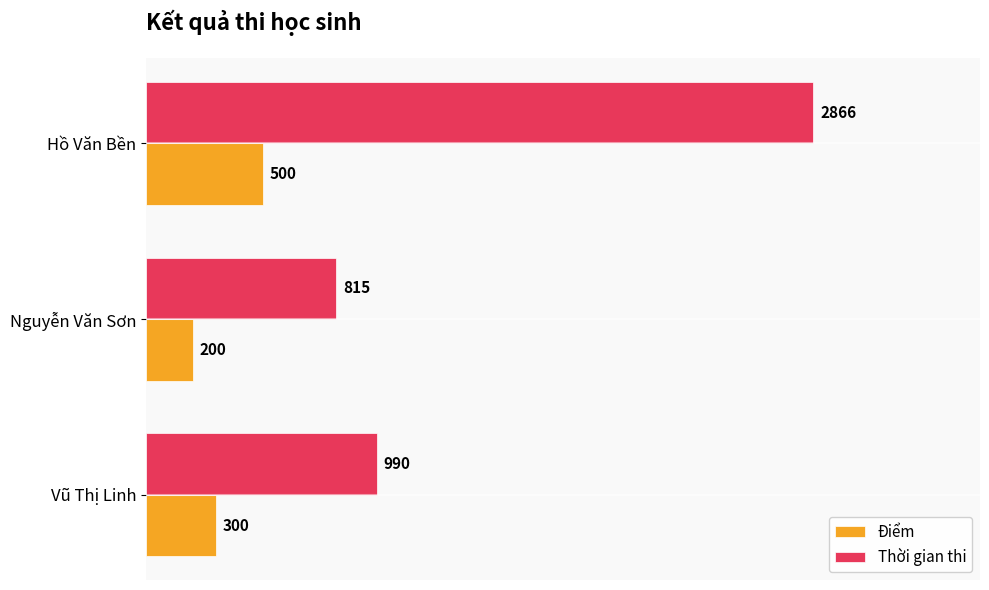

What is the greatest value displayed?

2866